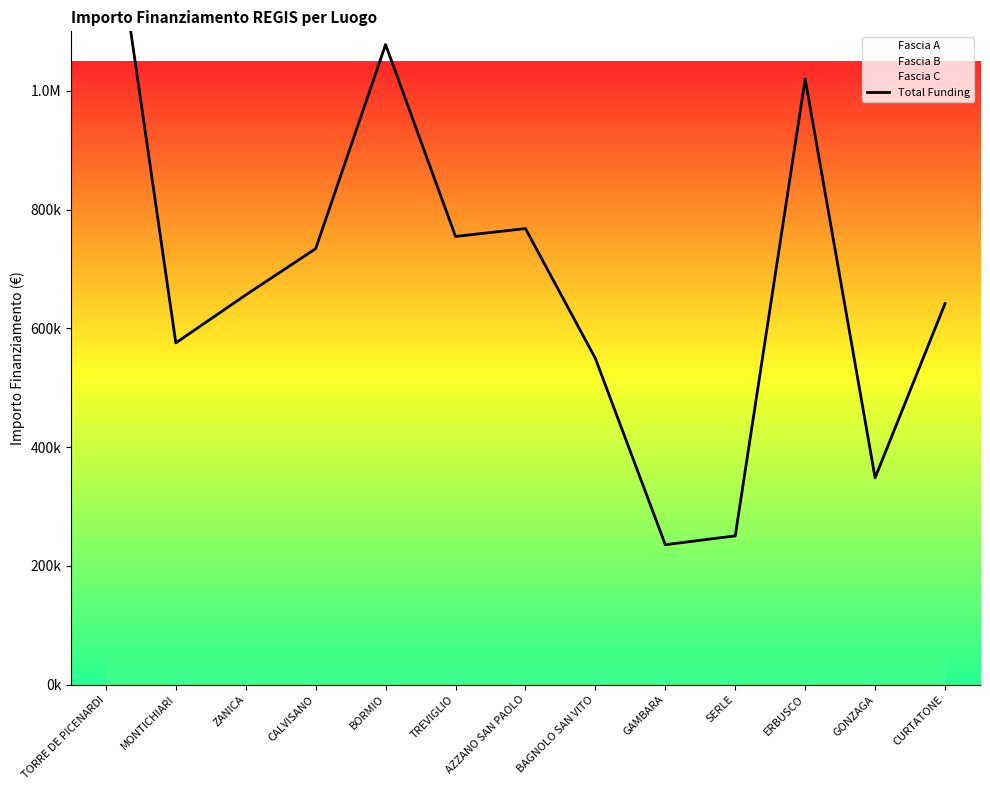

At which category does the chart reach its peak across all series?

TORRE DE PICENARDI